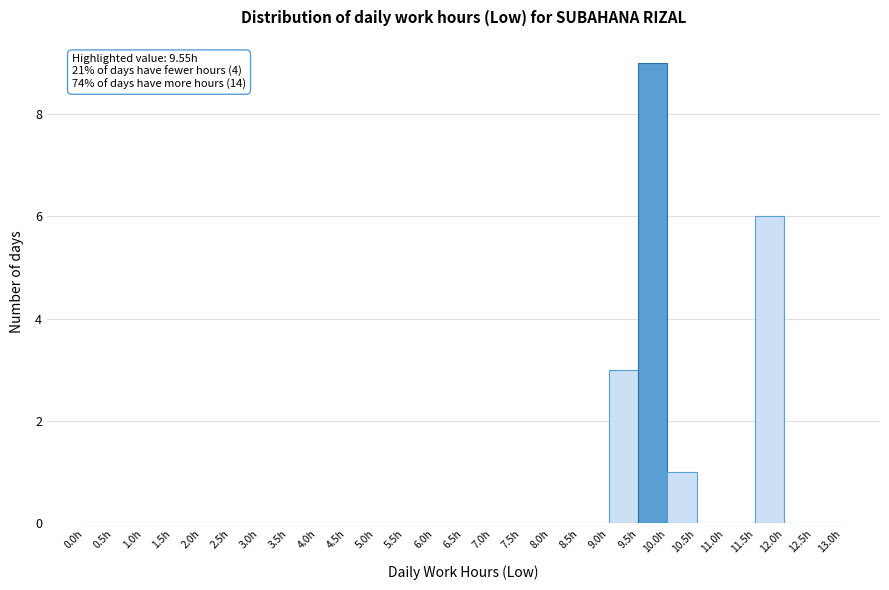

Over which range of the x-axis is the bar tallest?

9.5 to 10.0